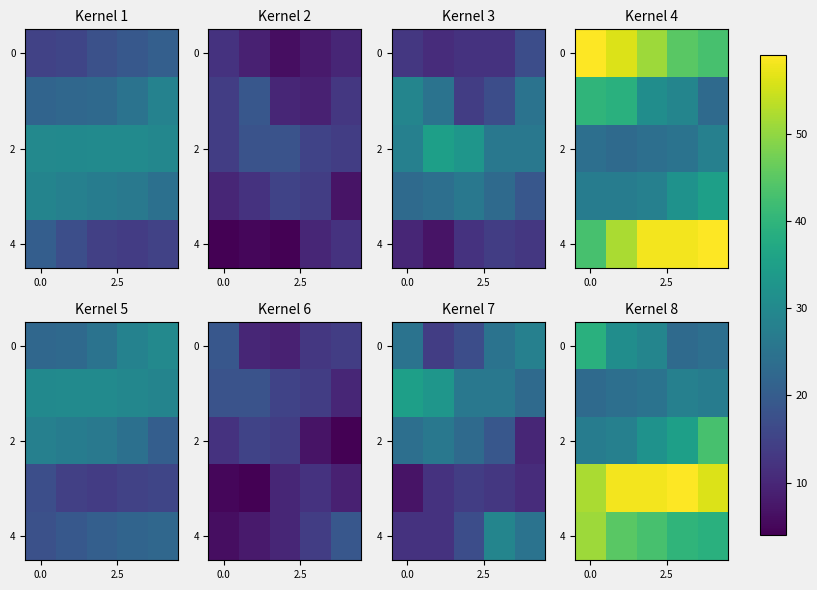

How many distinct data groups are displayed?

5